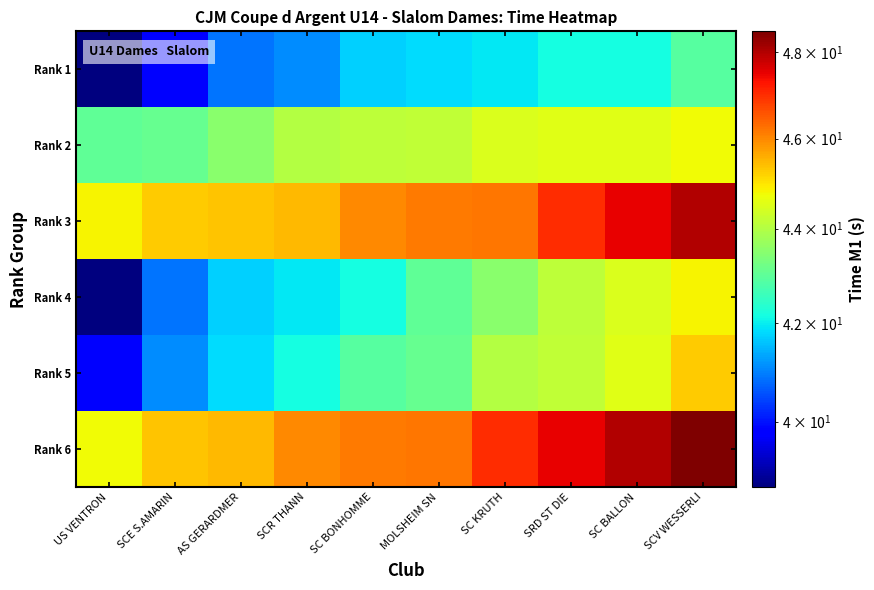

How many data points does each series have?

10